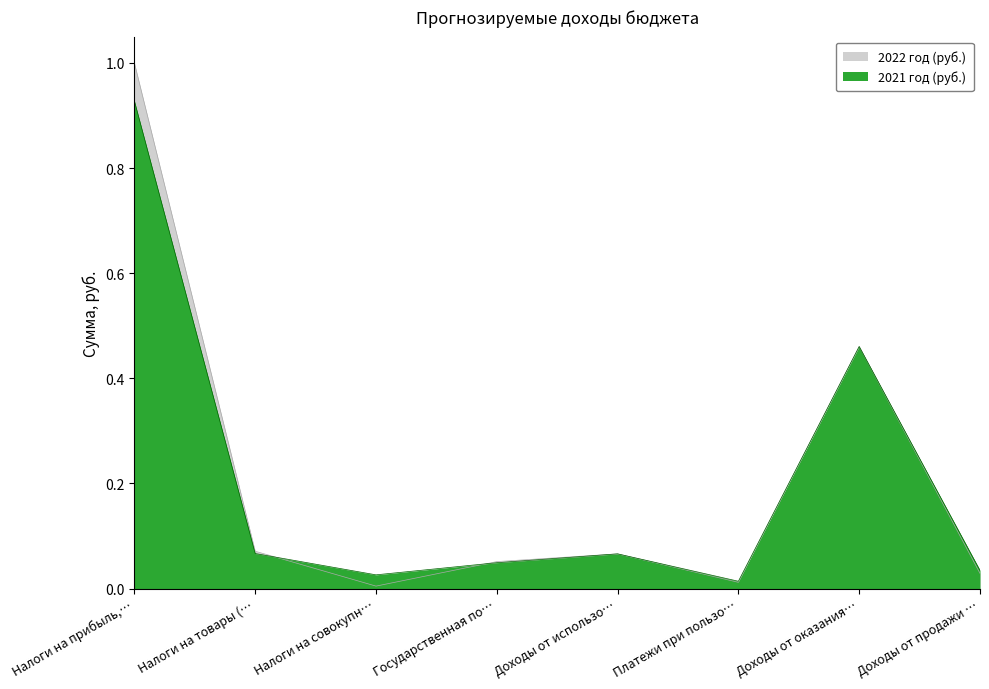

How many categories are shown in the chart?

8